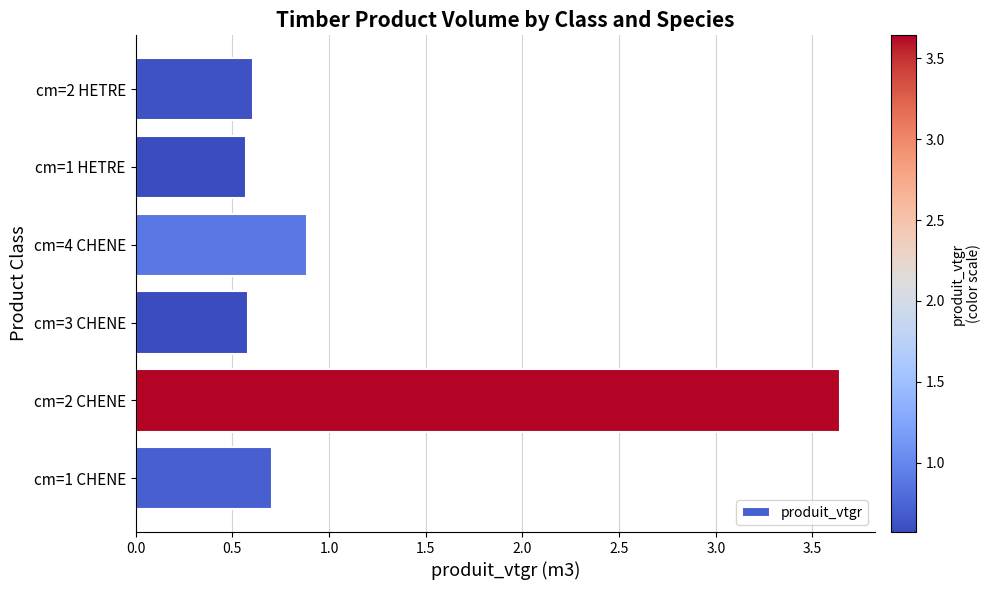

What is the approximate value at cm=1 HETRE?

0.6